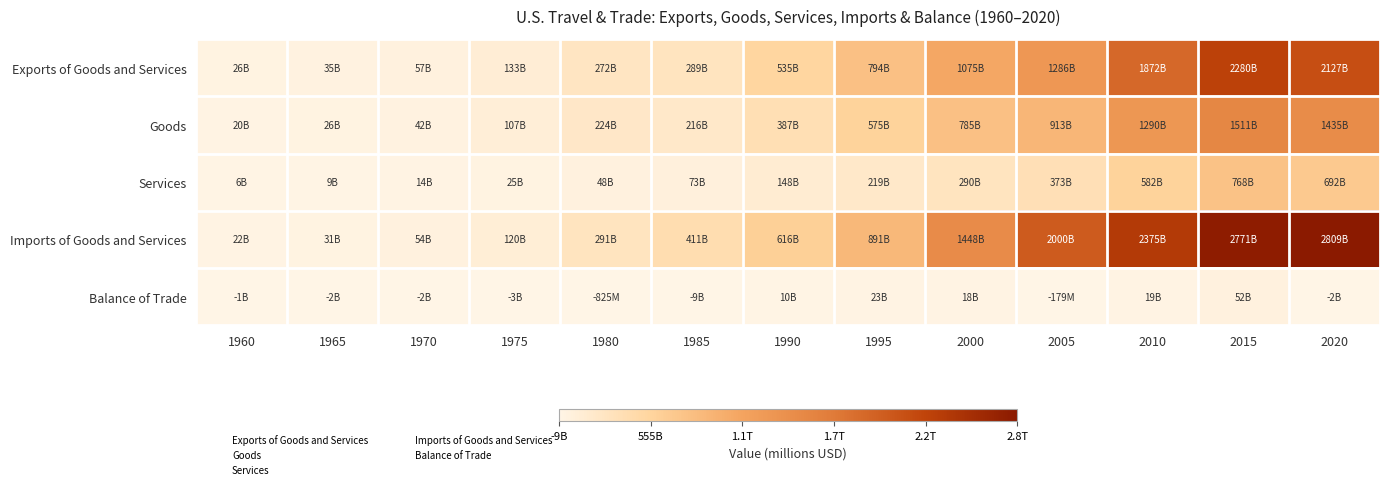

What is the spread (max minus min) of values at 1980?

292066